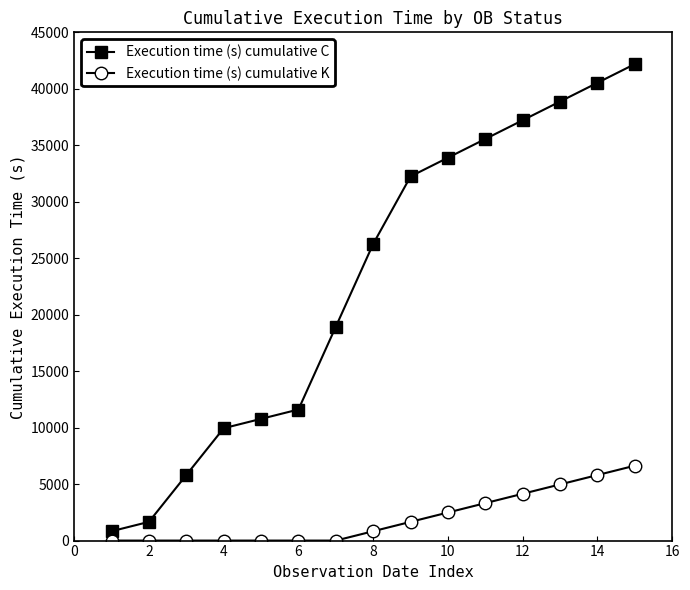

List the series in order of their peak value, lowest first.

Execution time (s) cumulative K, Execution time (s) cumulative C